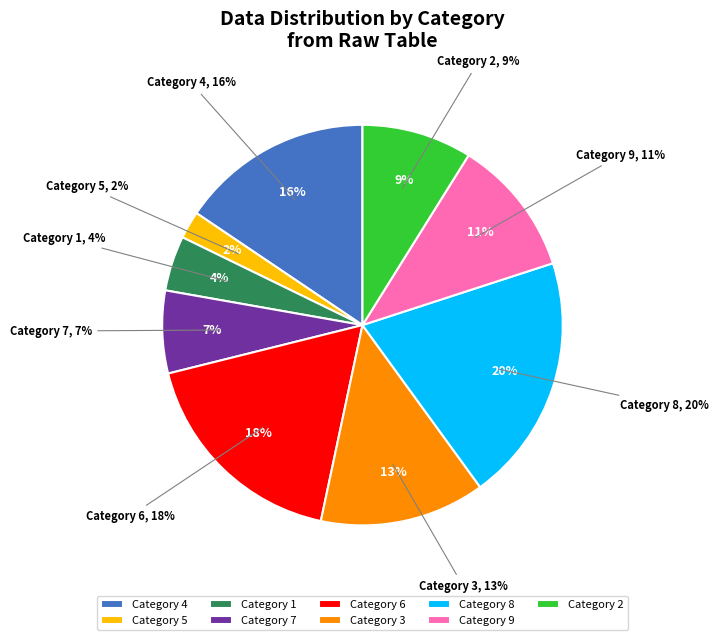

Combined, what portion of the pie is 2 and 6?

26.7%